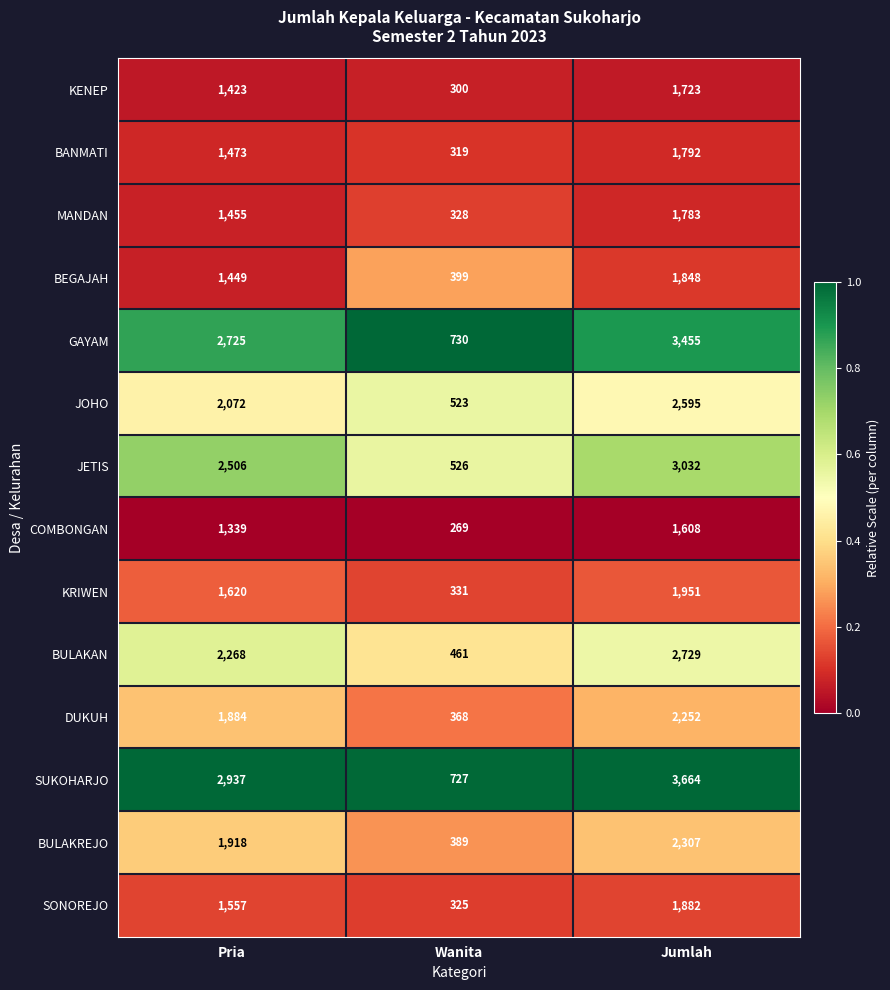

What is the total value across all series at Jumlah?

32621